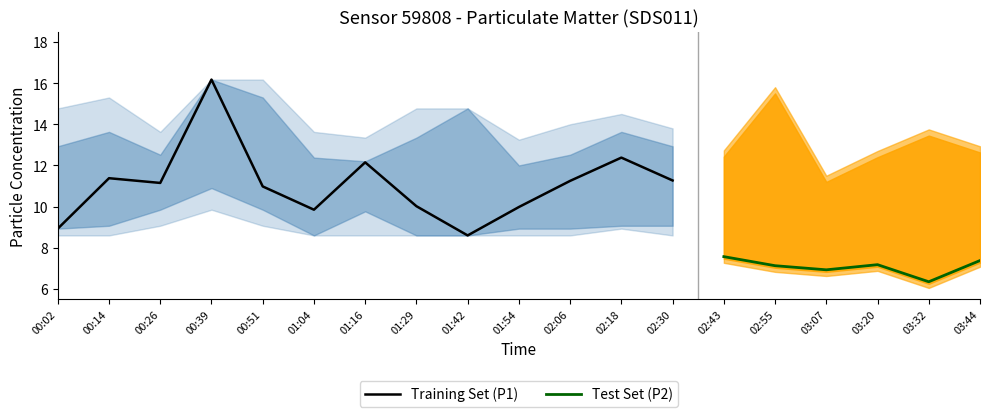

What is the label of the 19th point from the right?

00:02